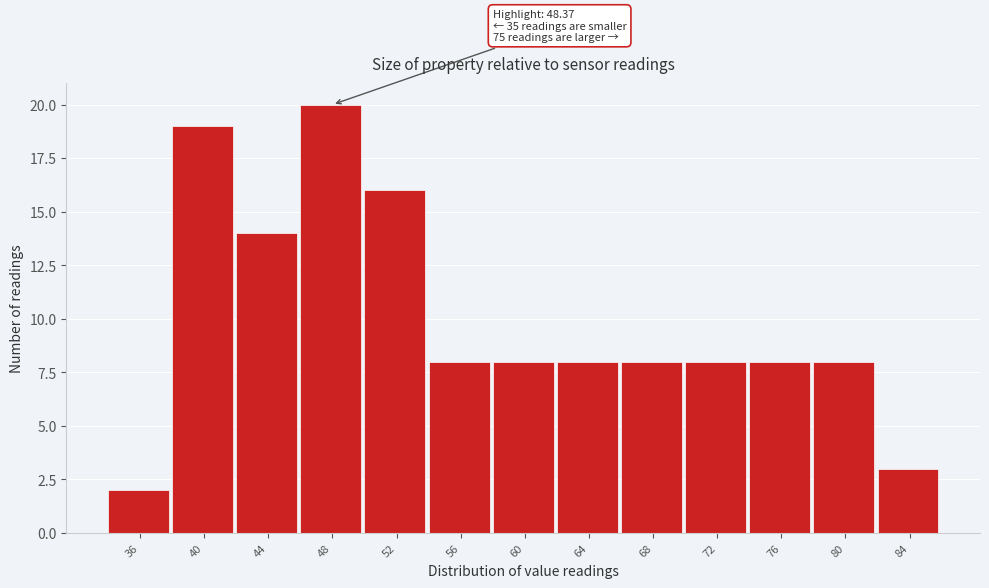

Reading left to right, extract all data points from this chart.

36=2	40=19	44=14	48=20	52=16	56=8	60=8	64=8	68=8	72=8	76=8	80=8	84=3